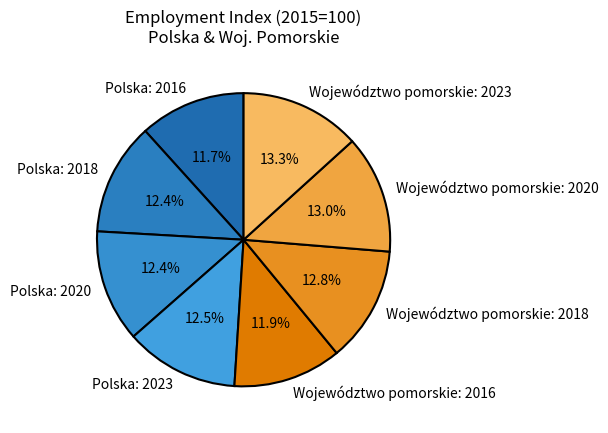

Between Polska: 2023 and Województwo pomorskie: 2023, which is larger?

Województwo pomorskie: 2023